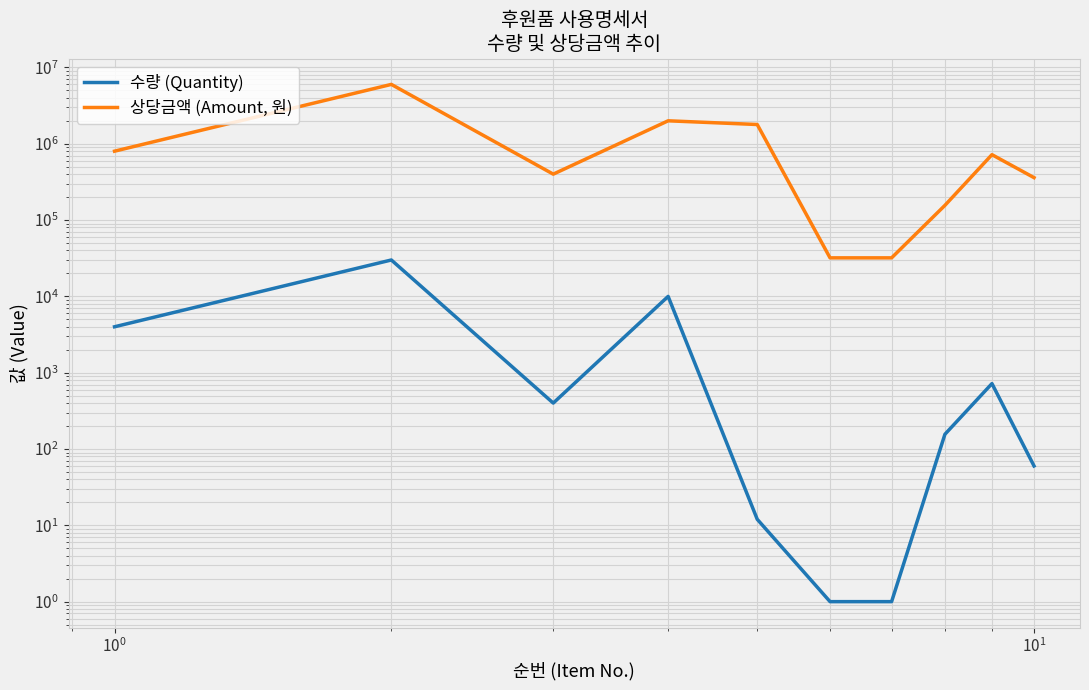

True or false: 수량 (Quantity) and 상당금액 (Amount, 원) cross at least once.

False